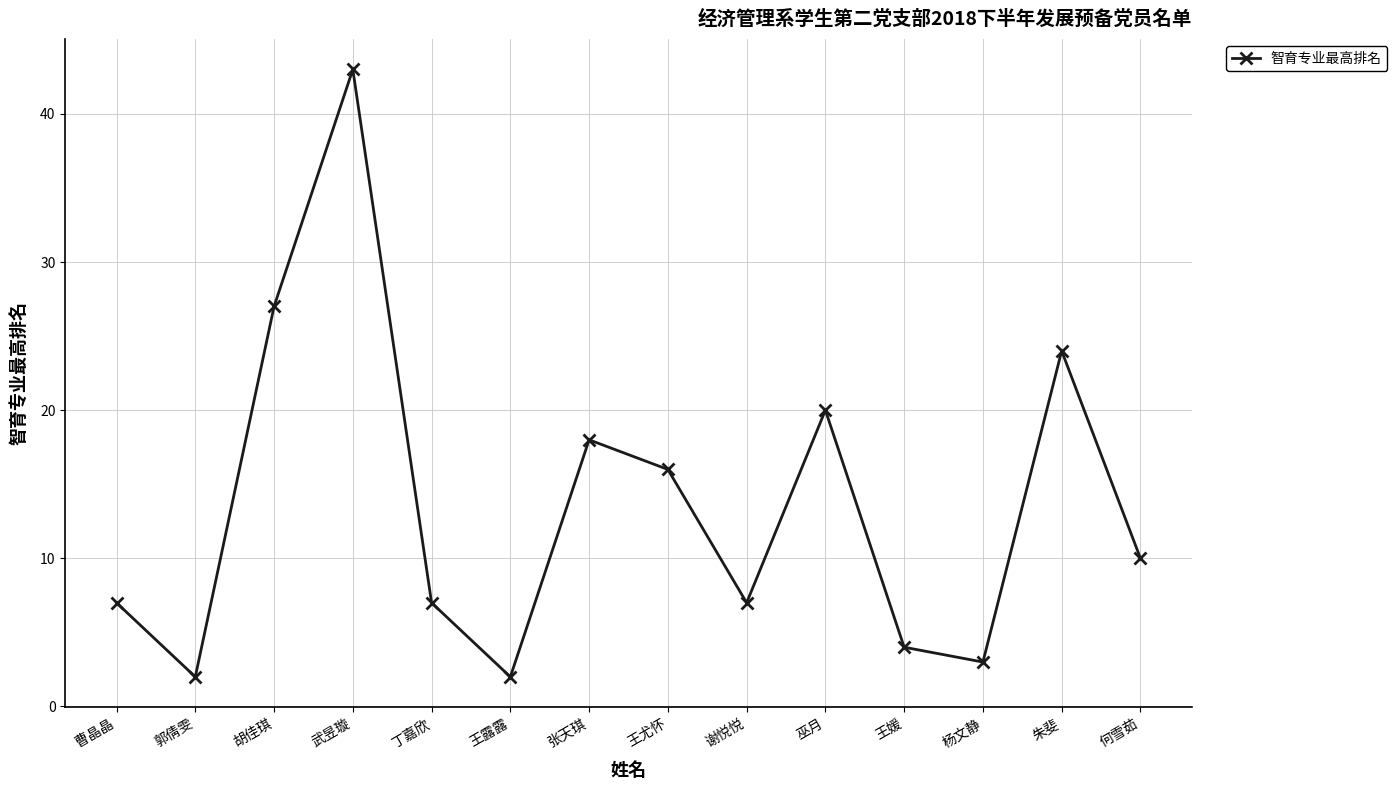

How many points are lower than both their immediate neighbors (excluding endpoints)?

4